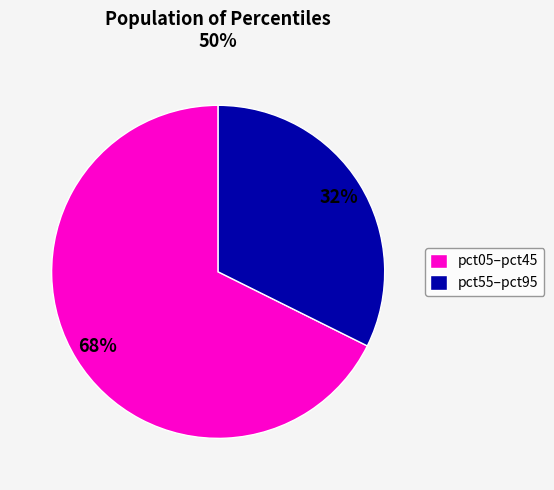

Is the sum of pct05–pct45 and pct55–pct95 greater than half?

Yes